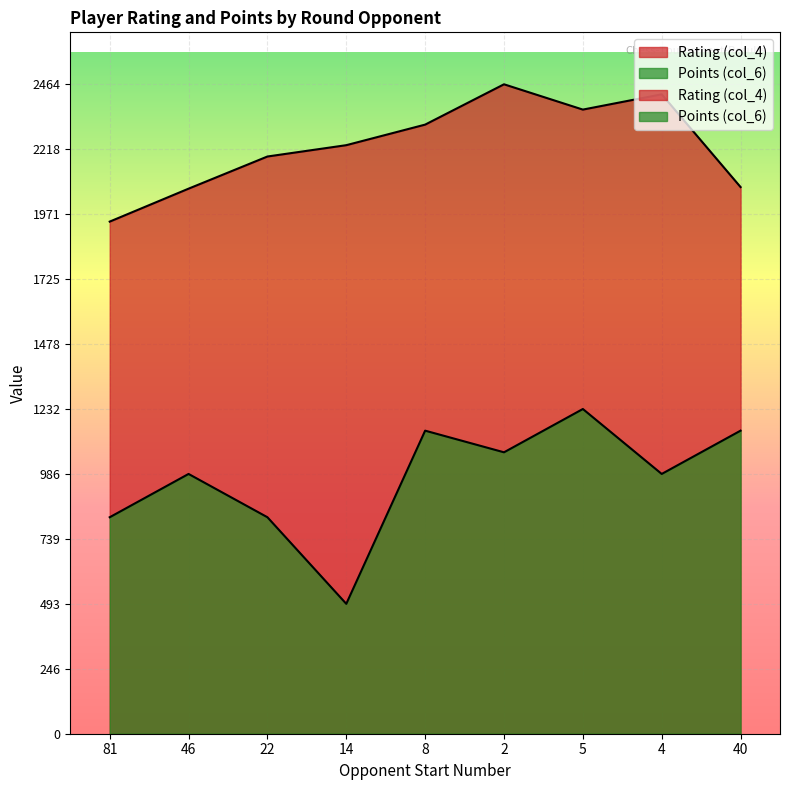

The value of Rating (col_4) at 40 is 1077.0. True or false?

False